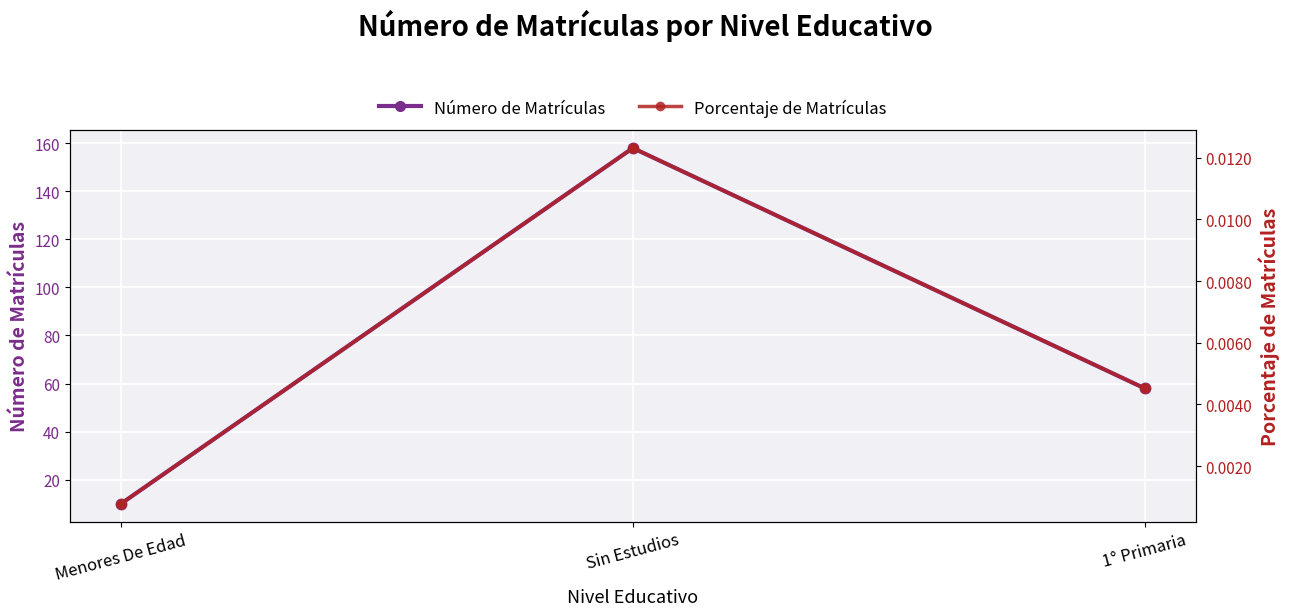

What is the total value across all series at 1° Primaria?

58.0